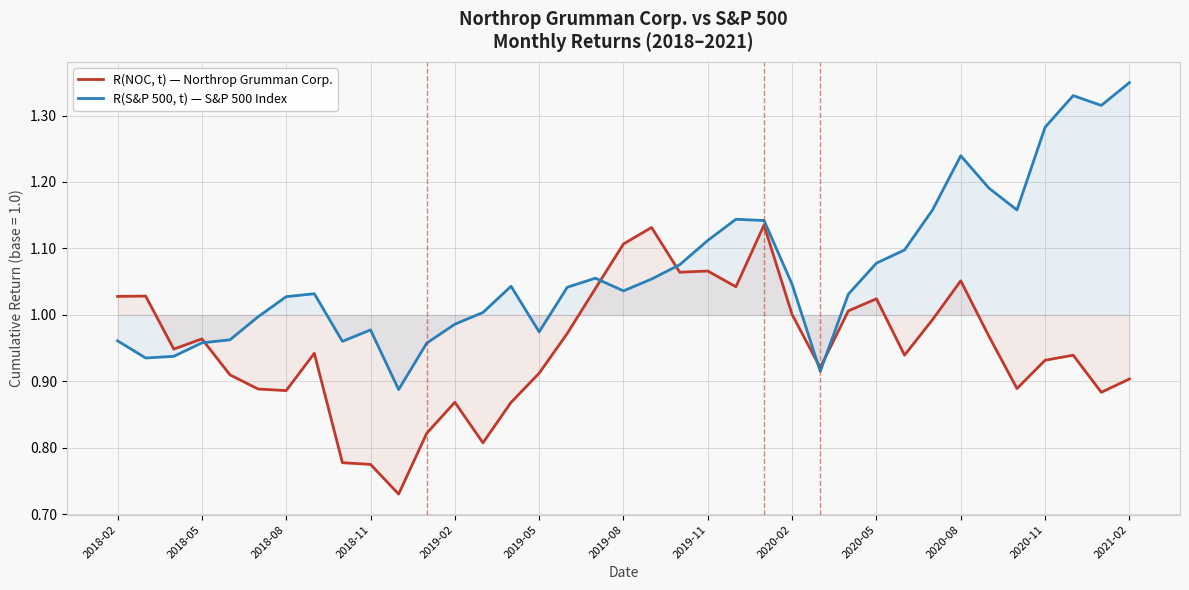

In R(NOC, t) — Northrop Grumman Corp., how many points are higher than both neighbors (excluding endpoints)?

10